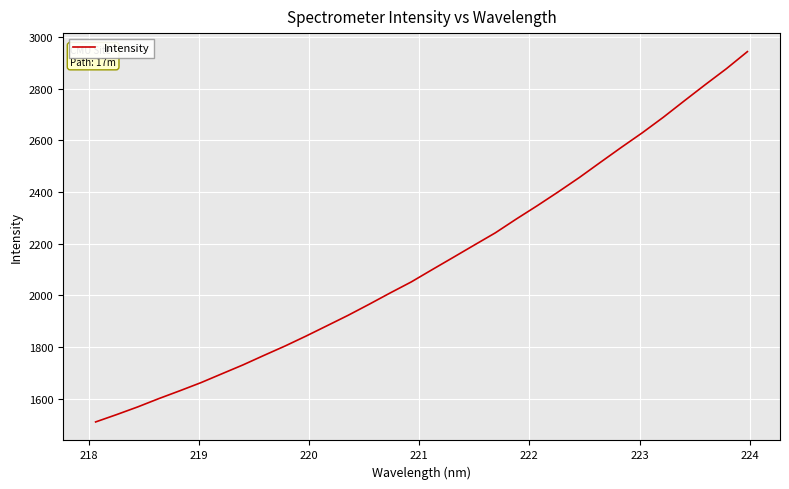

How many lines are shown in the chart?

1